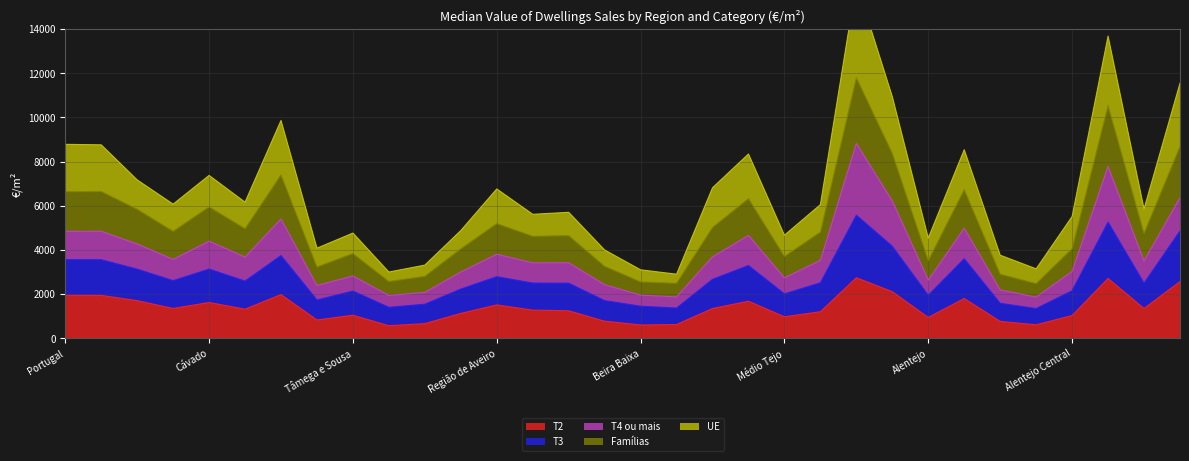

The T3 series shows 1878 at Beiras e Serra da Estrela. True or false?

True